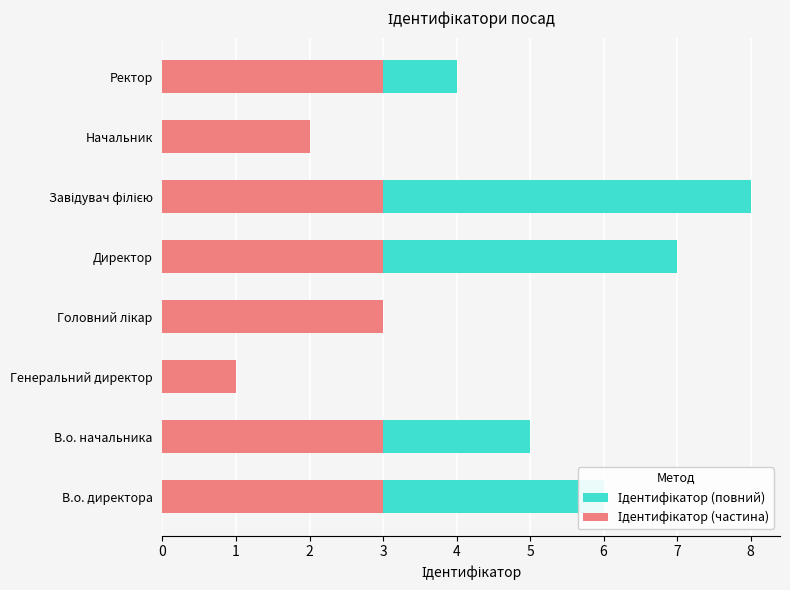

Is it true that Ідентифікатор (частина) equals 2 at Директор?

False